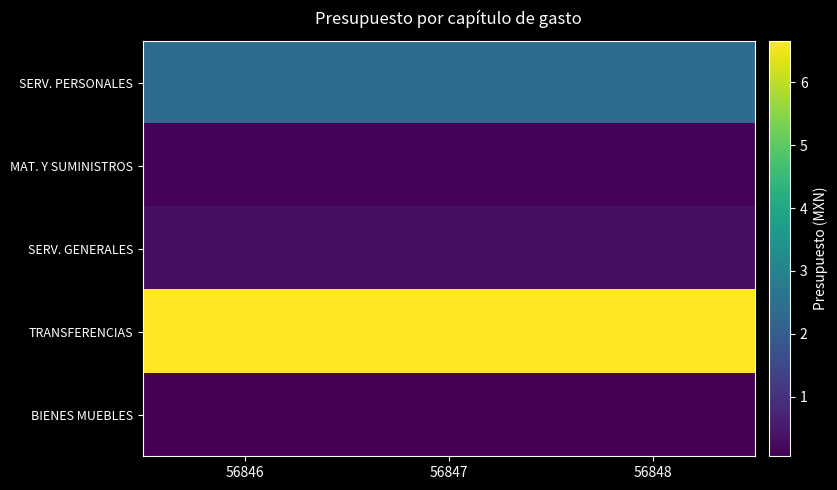

Between 56846 and 56847, which series saw the biggest shift?

SERV. PERSONALES